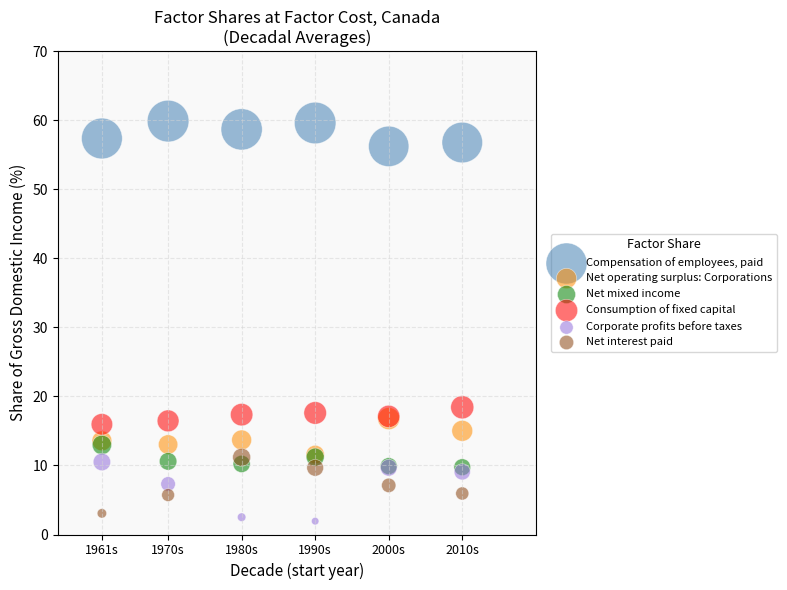

What are all the series names shown in the legend?

Compensation of employees, paid, Net operating surplus: Corporations, Net mixed income, Consumption of fixed capital, Corporate profits before taxes, Net interest paid